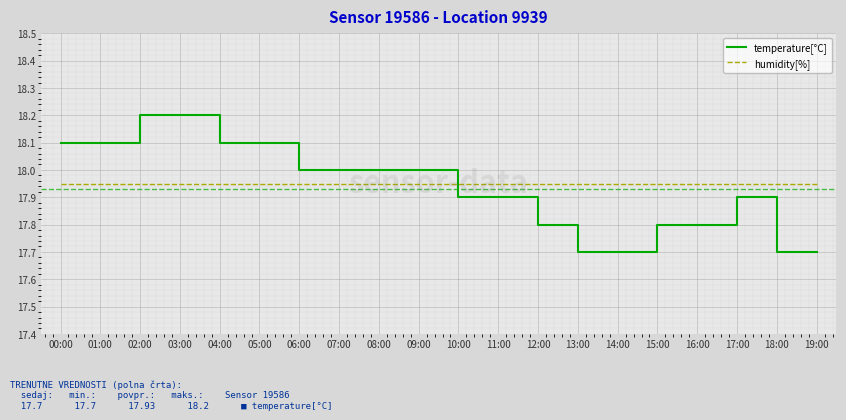

What position from the left is 04:00?

5